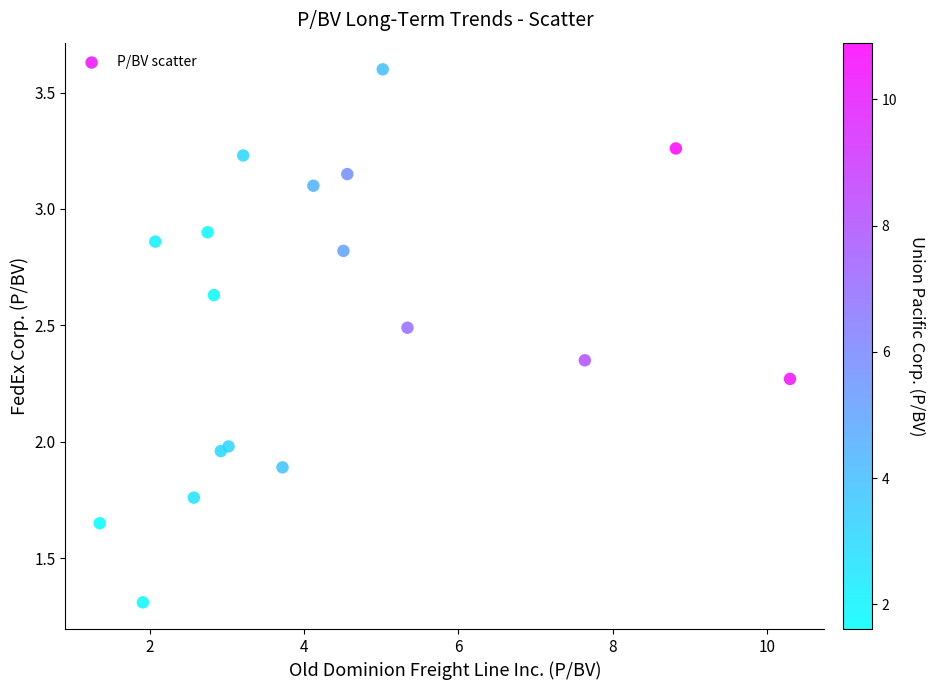

What is the range of X values (max minus min)?

9.0